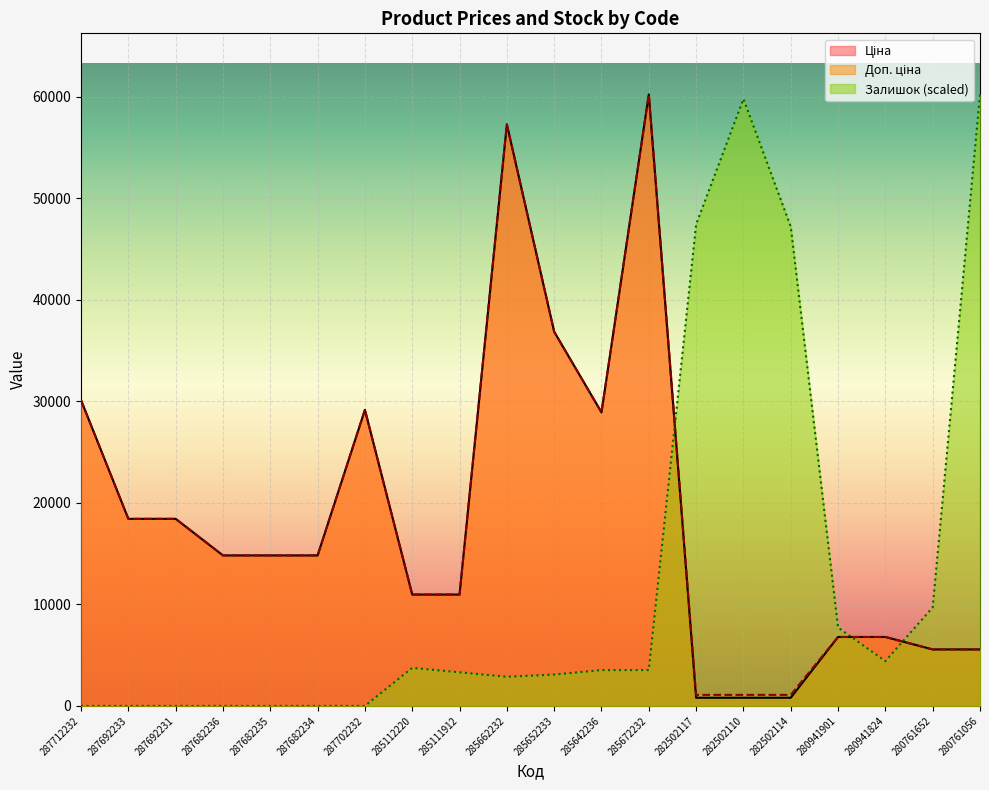

Reading right to left, list all the values displayed in this chart.

Ціна: 5560.3	5560.3	6787.1	6787.1	802.1	802.1	802.1	60205.6	28901.7	36841.8	57258.0	10964.4	10964.4	29152.3	14817.6	14817.6	14817.6	18420.9	18420.9	30102.8
Доп. ціна: 5560.3	5560.3	6787.1	6787.1	1087.0	1087.0	1087.0	60205.6	28901.7	36841.8	57258.0	10964.4	10964.4	29152.3	14817.6	14817.6	14817.6	18420.9	18420.9	30102.8
Залишок: 60205.6	9703.5	4410.7	7718.7	47194.1	59764.5	47414.6	3528.5	3528.5	3087.5	2866.9	3308.0	3749.1	0.0	0.0	0.0	0.0	0.0	0.0	0.0